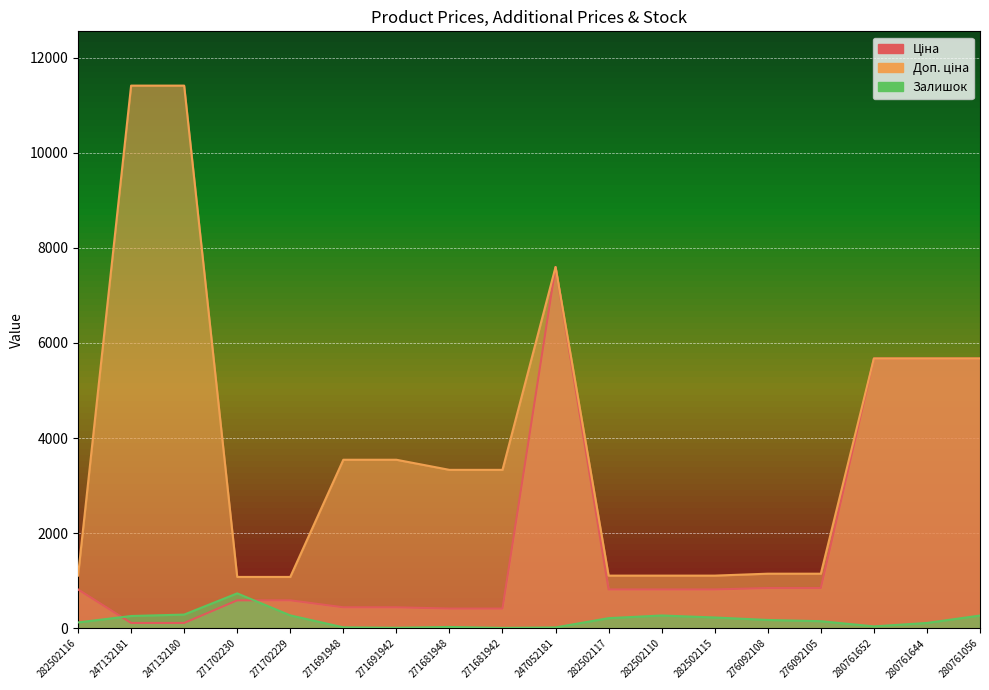

How many categories are shown in the chart?

18